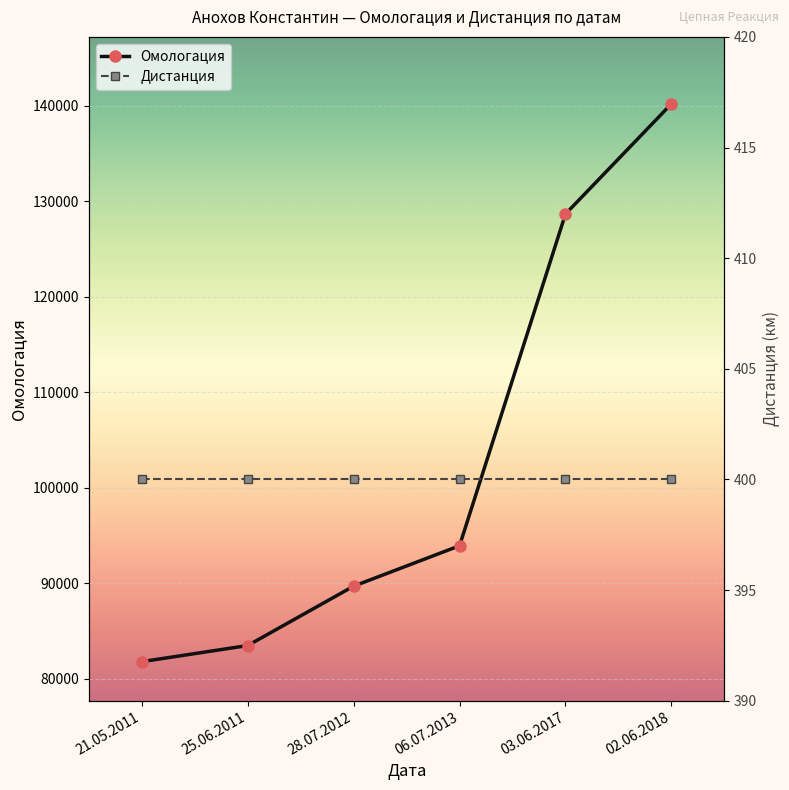

True or false: Дистанция has more than 0 points higher than both neighbors.

False